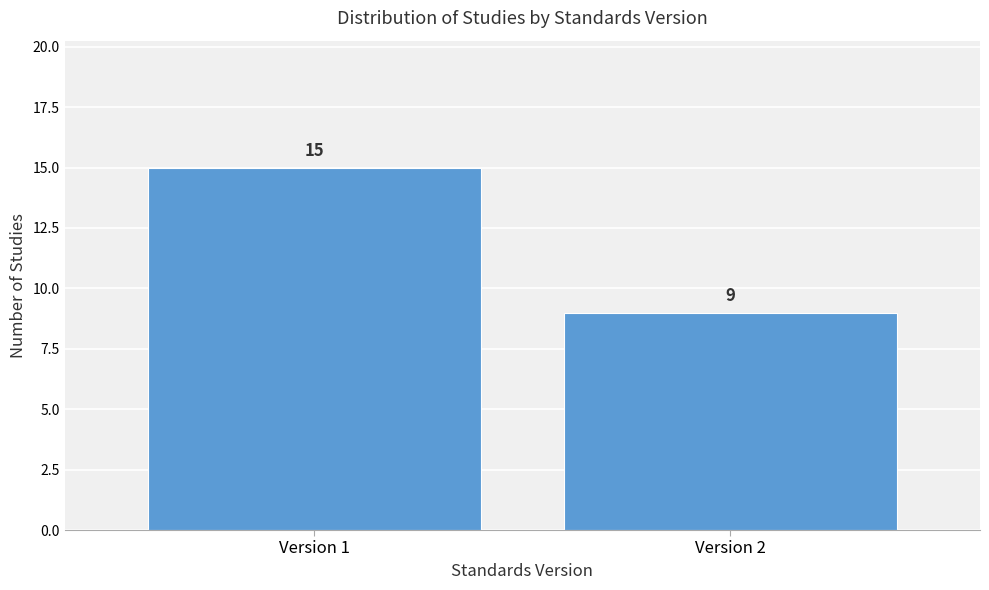

Reading left to right, what are all the values shown in this chart?

15	9